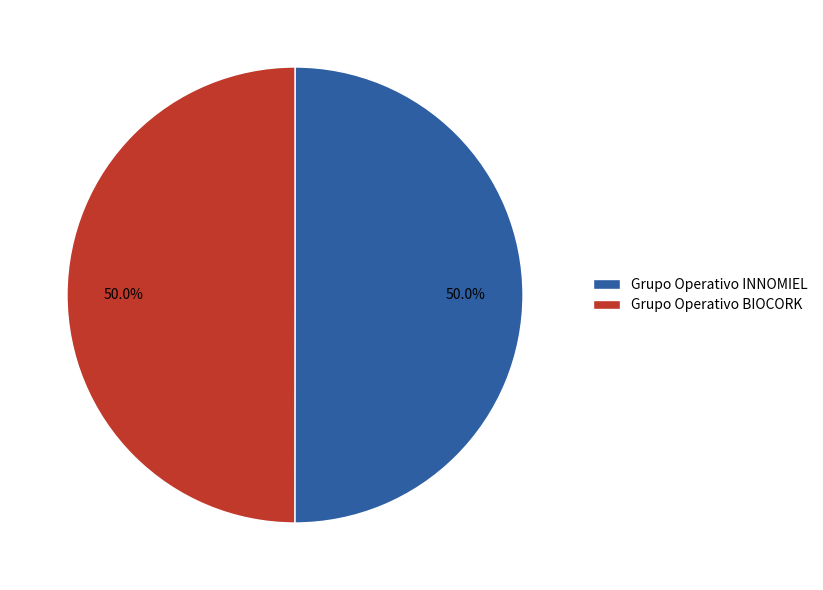

Count the number of slices in the pie.

2